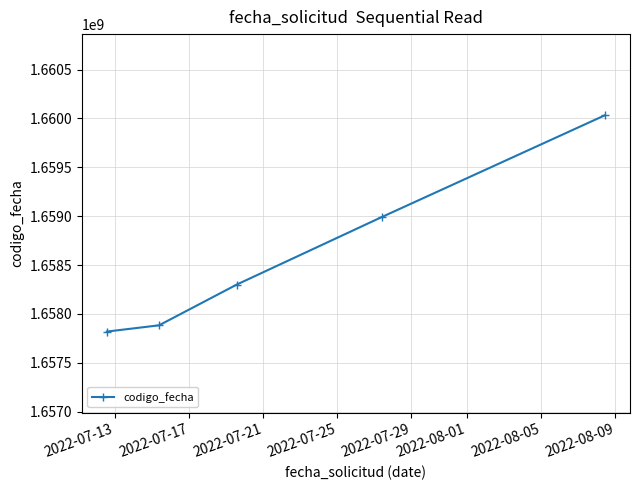

What is the value of the 1st point from the left?

1657818270